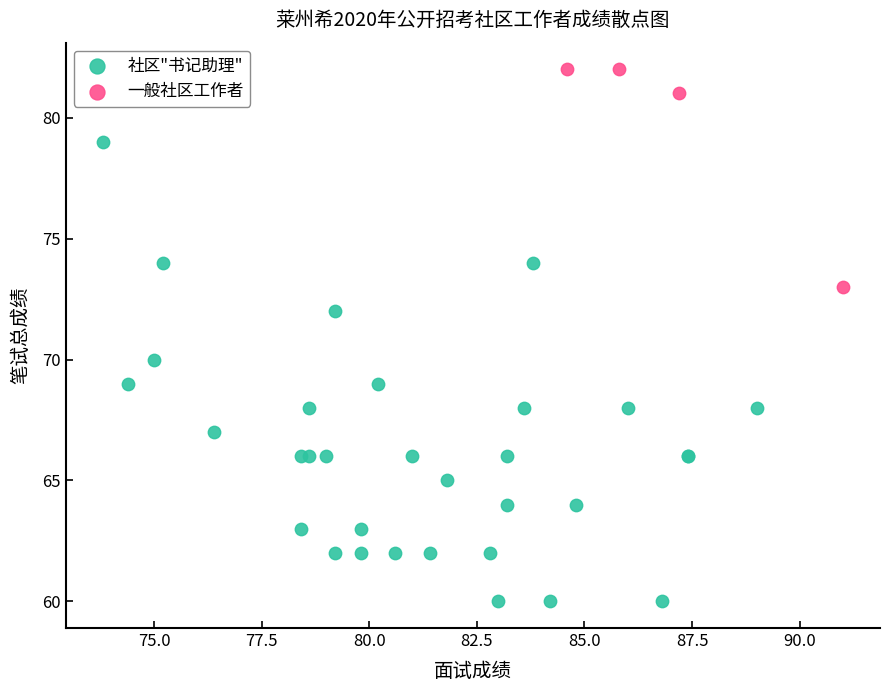

Which series contains the highest Y value?

一般社区工作者